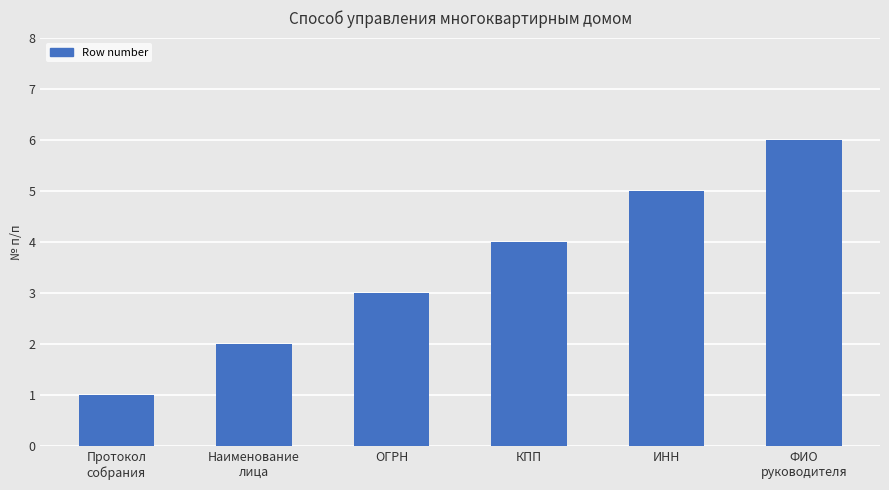

What is the change in value from ОГРН to ИНН?

+2